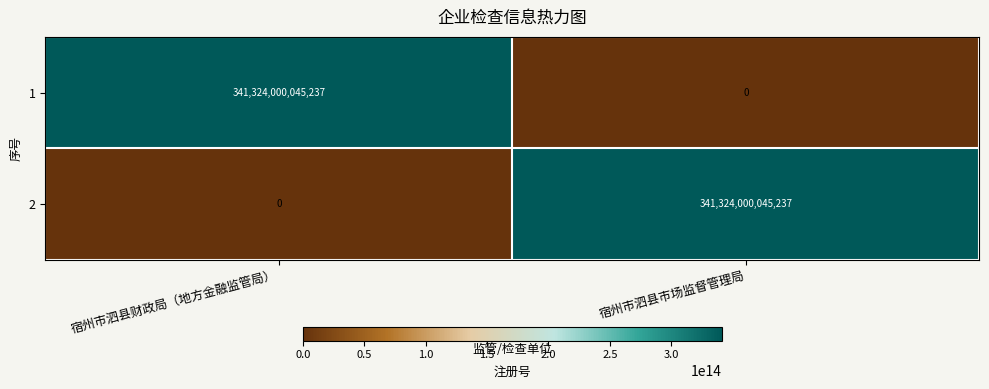

Which category has the highest value in the 2 series?

宿州市泗县市场监督管理局